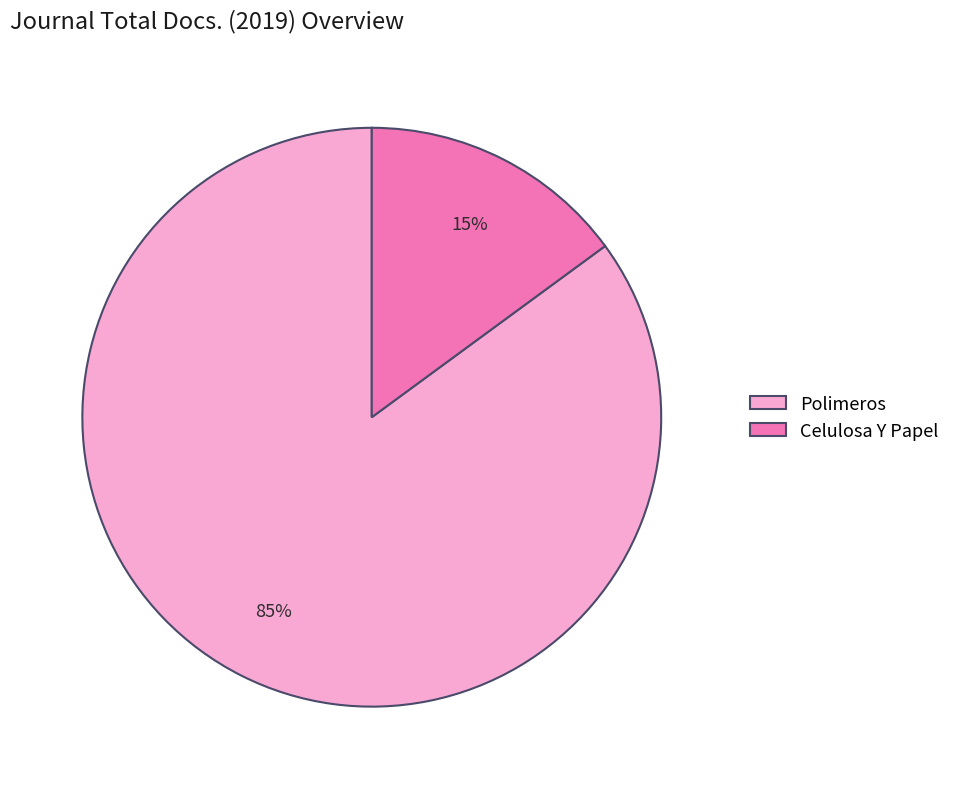

Between Celulosa Y Papel and Polimeros, which is larger?

Polimeros